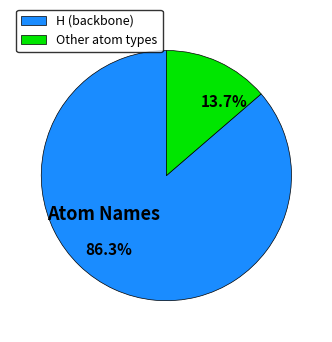

Is it true that Other is 20% of the pie?

False